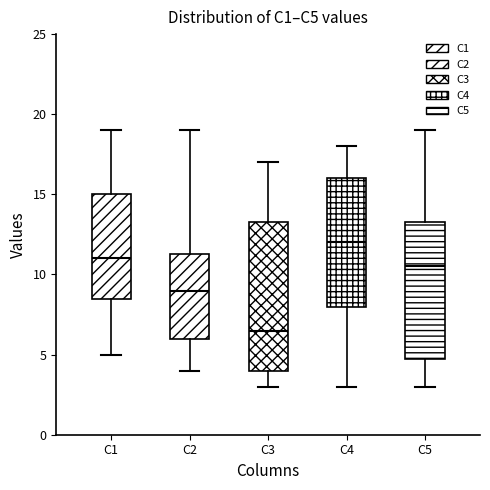

Which box is the tallest, from its lower edge to its upper edge?

C3